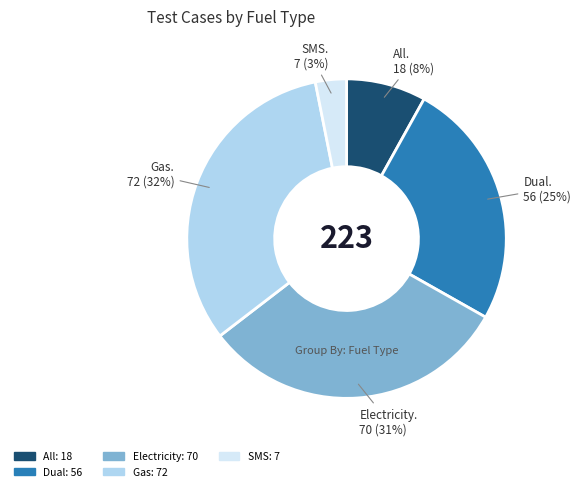

What is the smallest slice in the pie chart?

SMS